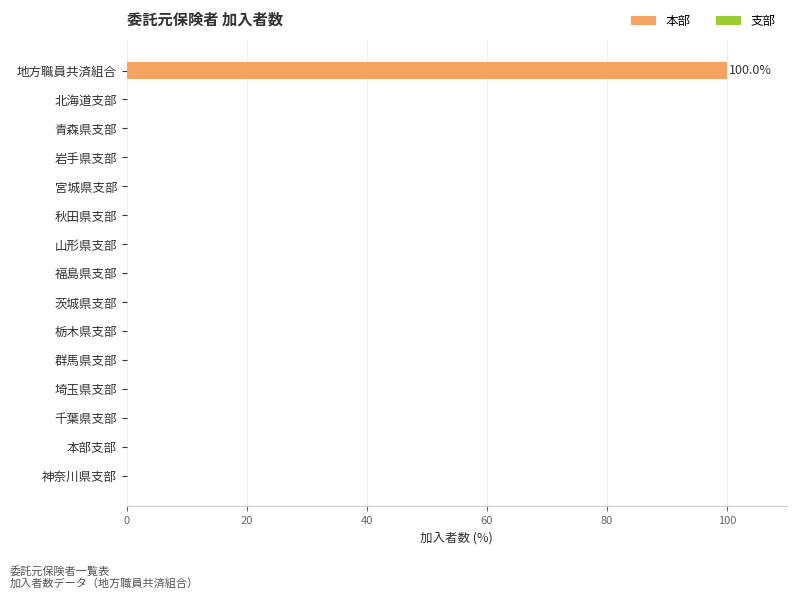

Are the bars horizontal?

Yes